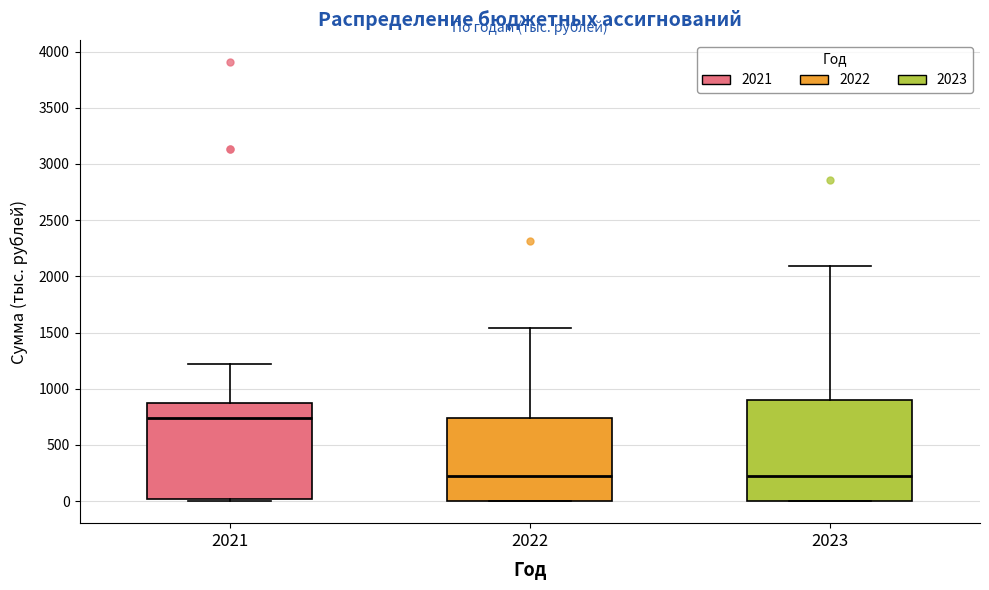

Reading left to right, read every box against the y-axis: the position of its median line, the range the box covers, and the ends of its whiskers. The values are not printed on the chart, so give them approximately, as read against the axis.

2021: median 750, box 0 to 900, whiskers 0 (just below the box's lower edge) to 1200
2022: median 200, box 0 to 750, whiskers 0 to 1550
2023: median 200, box 0 to 900, whiskers 0 to 2100